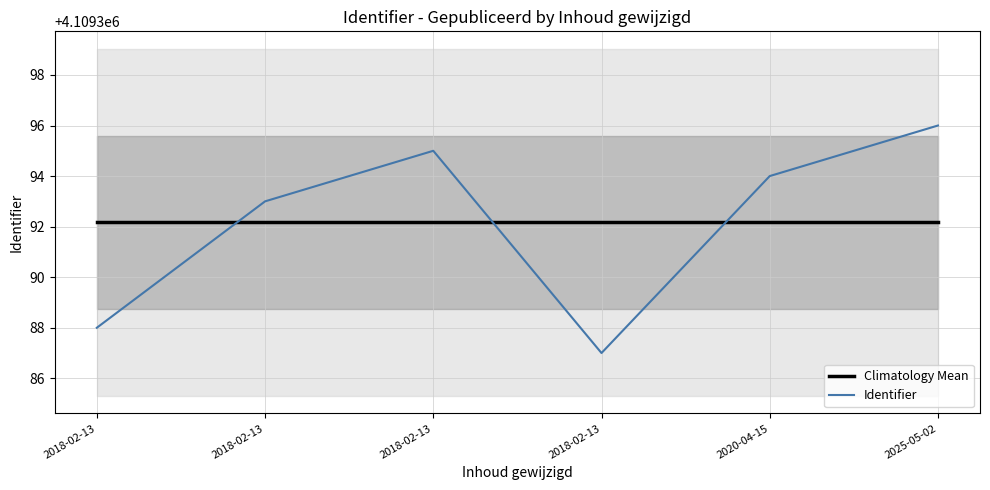

The Identifier series shows 4109396.0 at 2025-05-02. True or false?

True